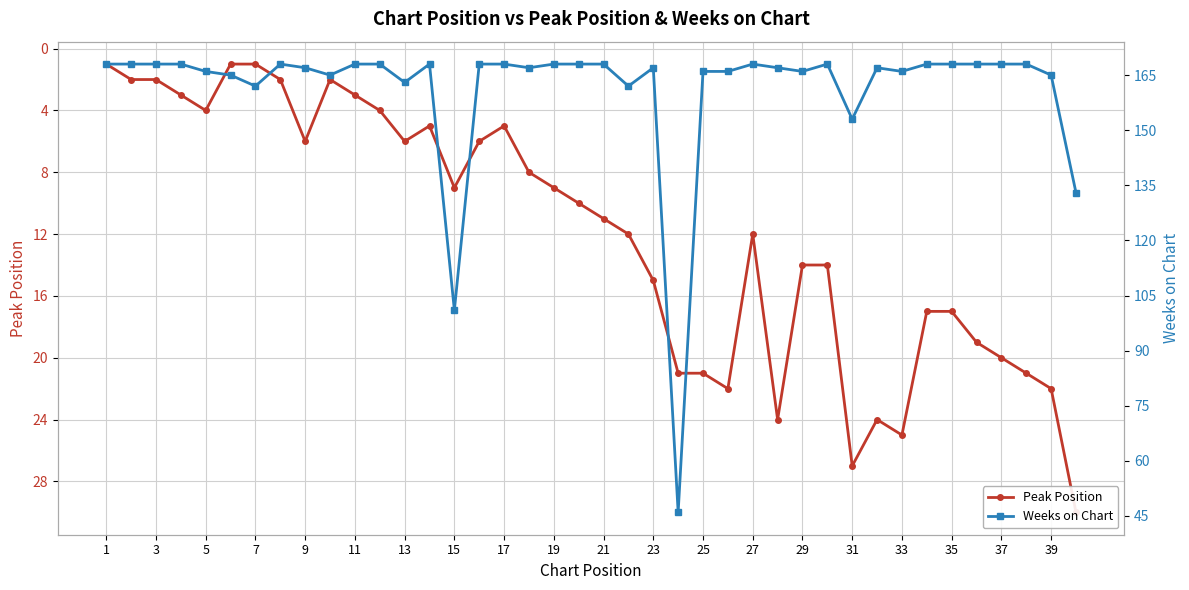

Is it true that Weeks on Chart equals 294 at 31?

False